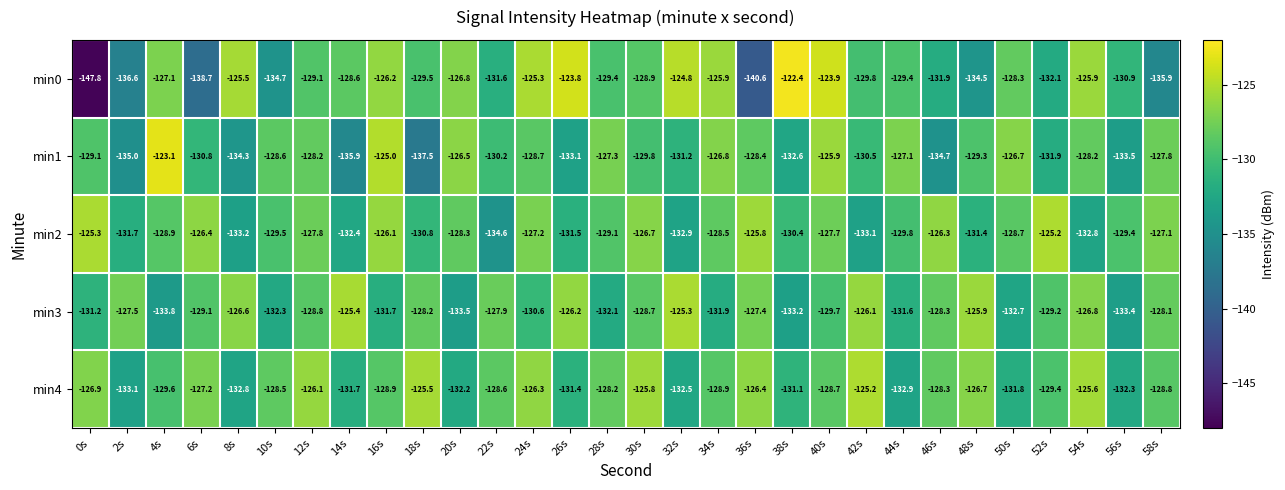

What is the sum of all min2 values?

-3878.6